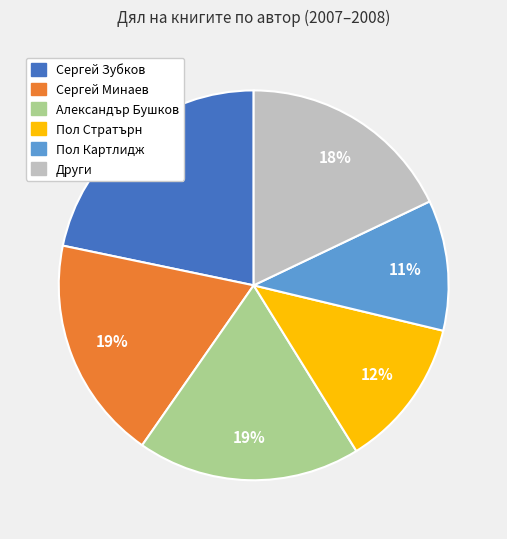

Does any single category account for the majority?

No